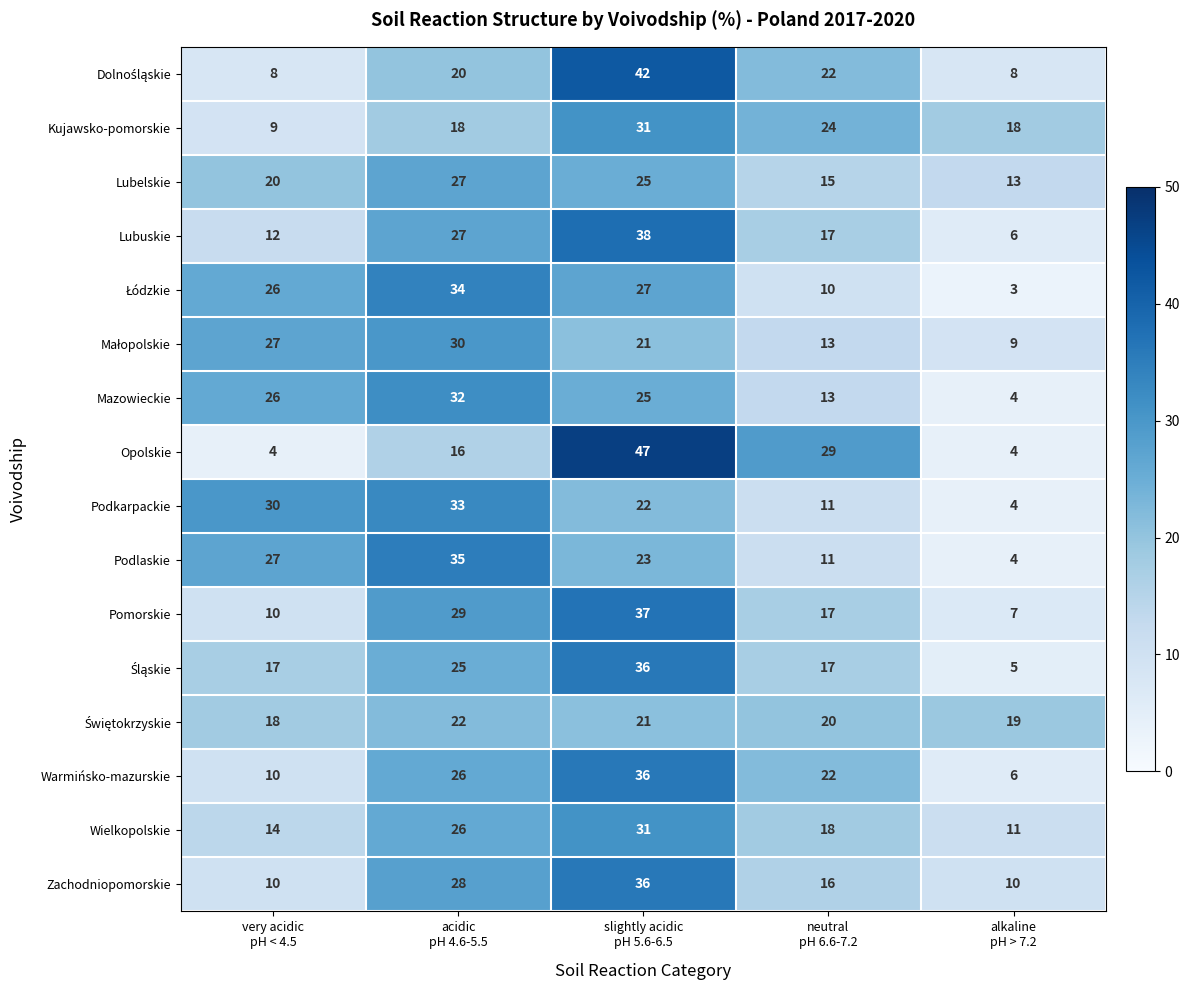

What is the lowest value of the Wielkopolskie series?

11